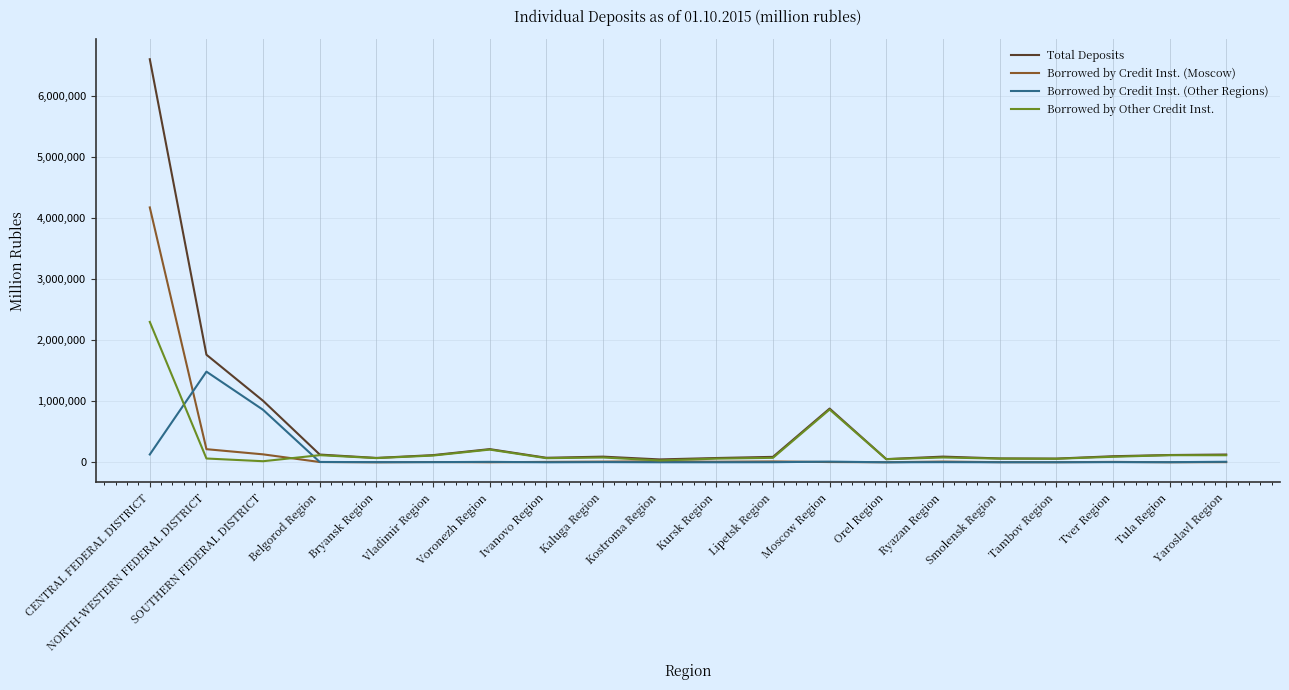

What is the difference between the second highest and minimum values in the Borrowed by Credit Inst. (Other Regions) series?

859091